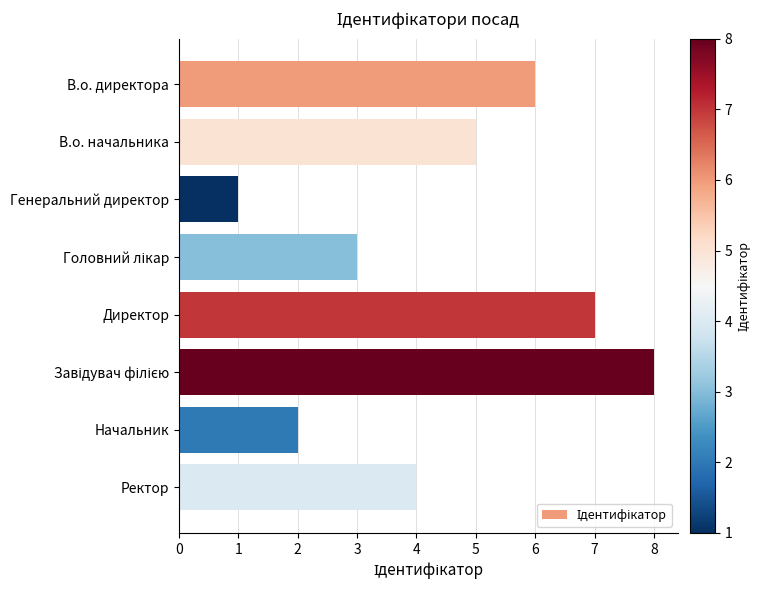

How many values are between 3 and 7?

5